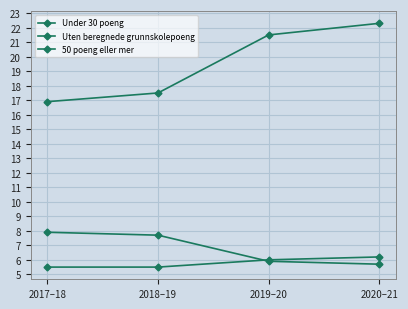

What is the average value of the Under 30 poeng series?

6.8